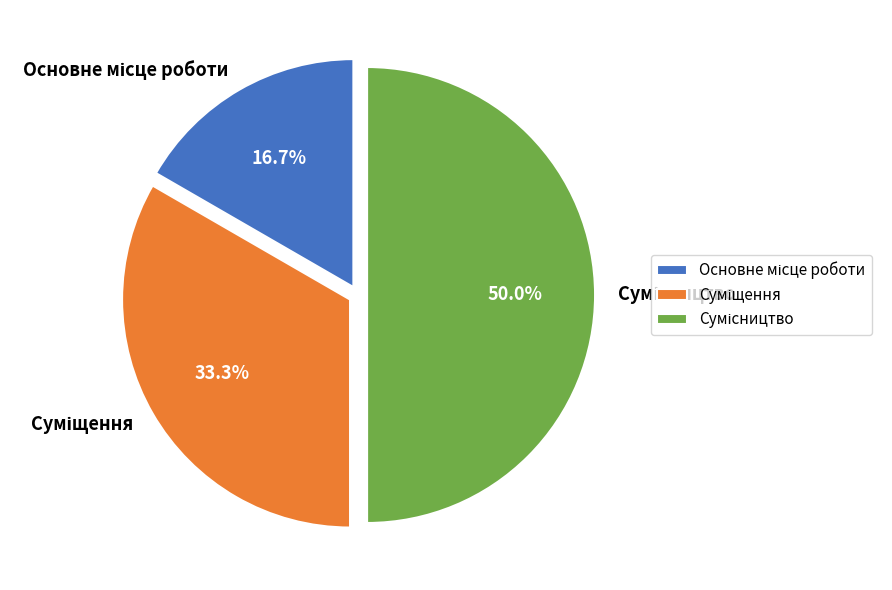

The Основне місце роботи slice represents 26% of the pie. True or false?

False